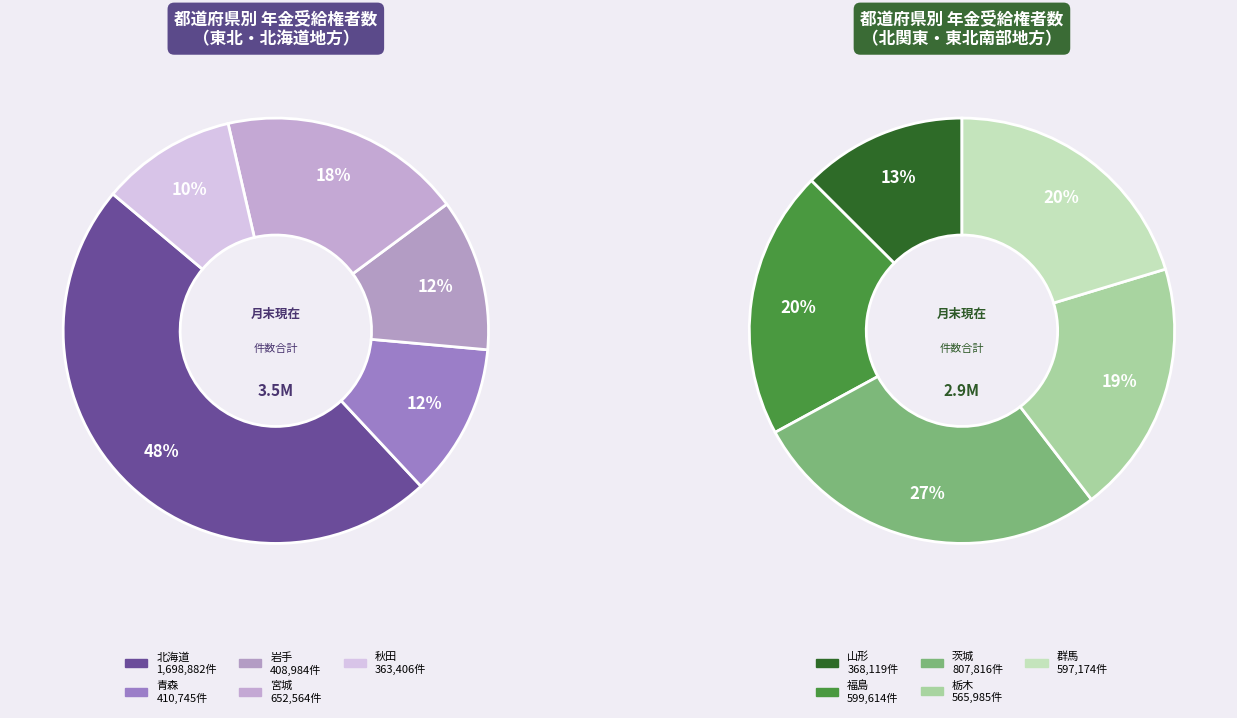

Approximately how many times larger is the value at 北海道 compared to 山形?

4.6